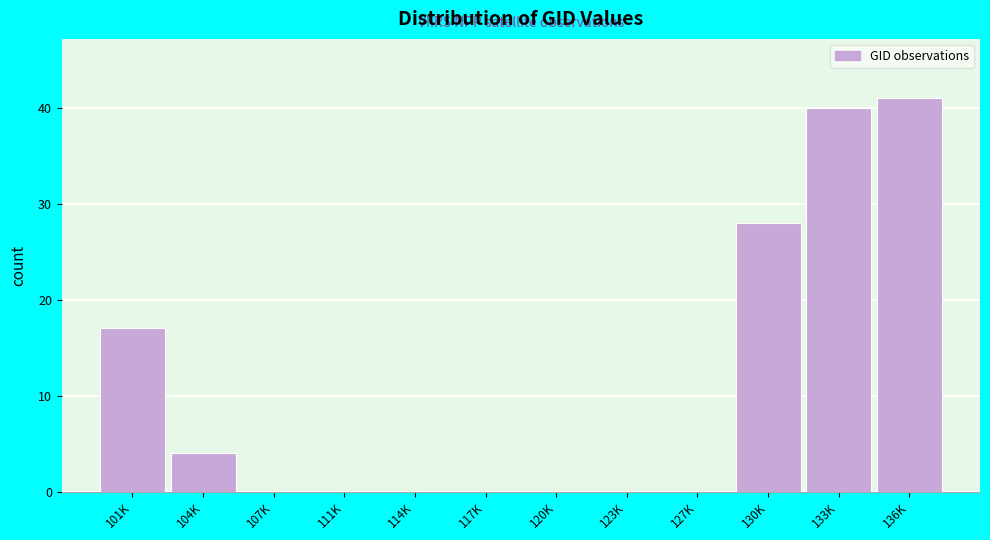

Reading left to right, transcribe all the data shown in this chart.

101K=17	104K=4	107K=0	111K=0	114K=0	117K=0	120K=0	123K=0	127K=0	130K=28	133K=40	136K=41